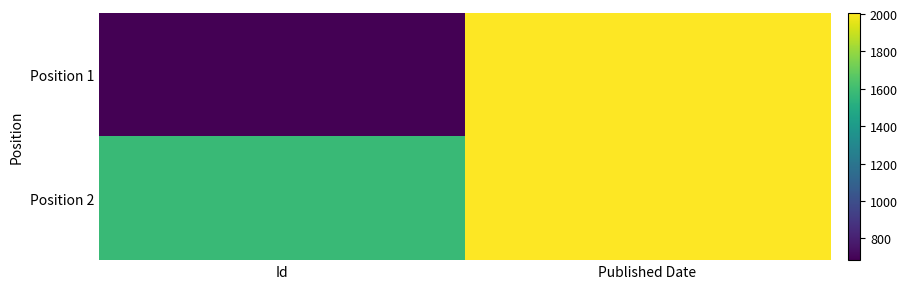

How many categories are shown in the chart?

2